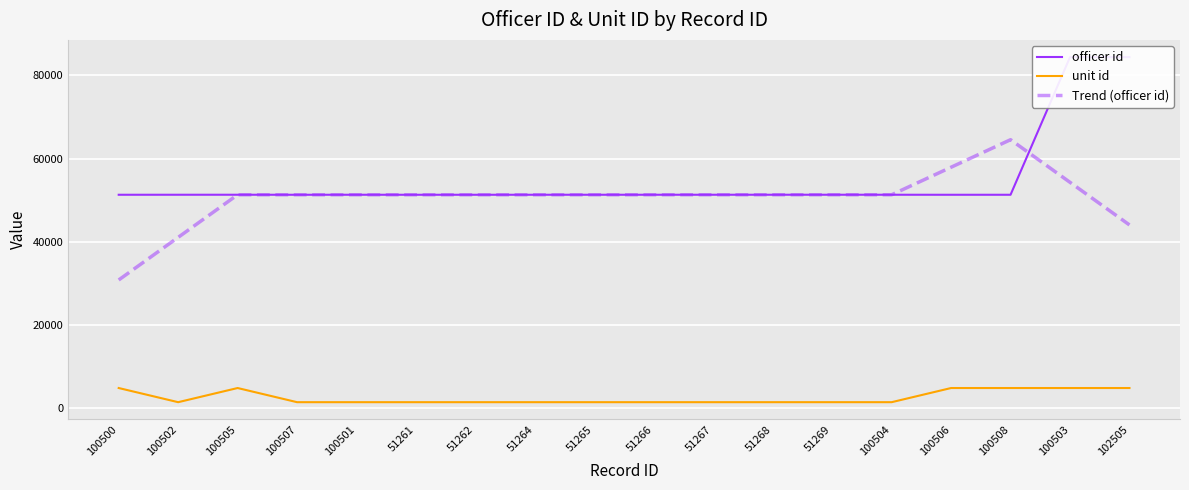

True or false: unit id and officer id intersect in this chart.

False